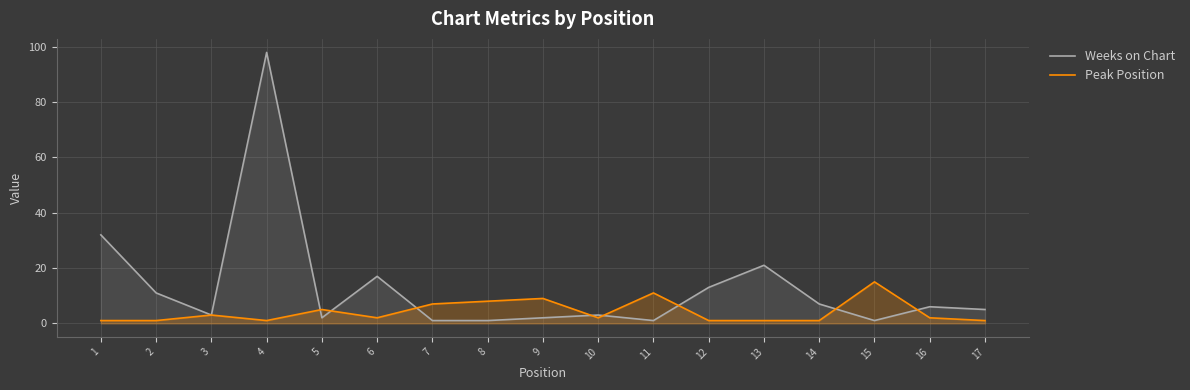

Which series has the largest total across all categories?

Weeks on Chart